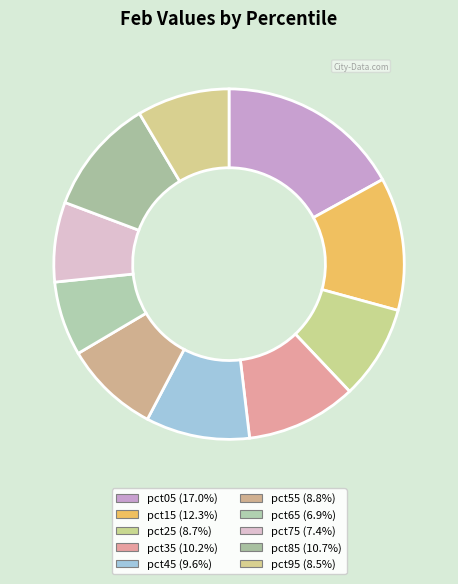

Does pct15 account for over 50% of the chart?

No